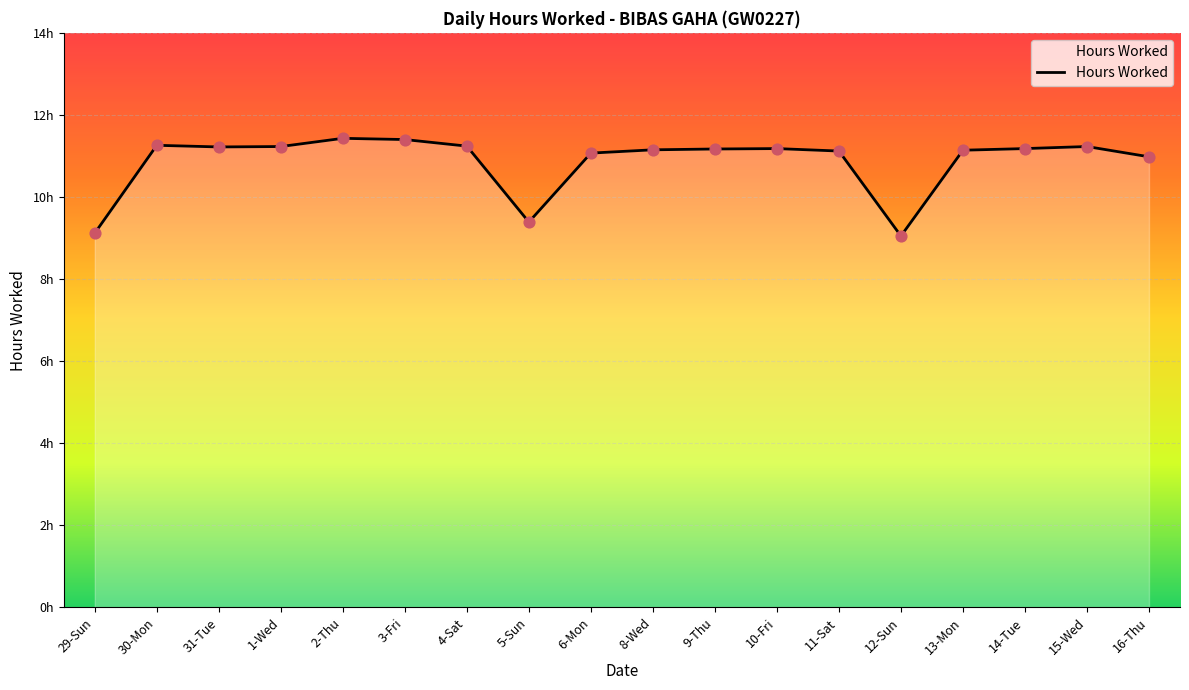

What is the ratio of the value at 10-Fri to the value at 5-Sun?

1.2